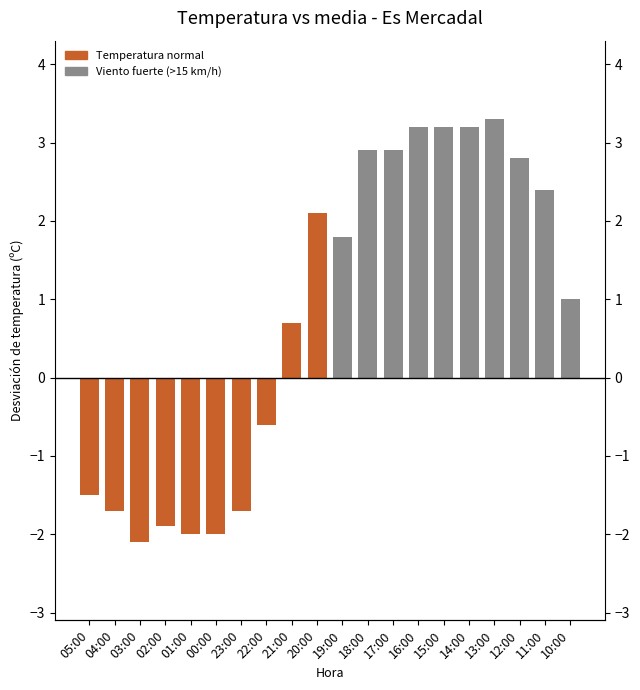

Where does the data first go above 1?

20:00